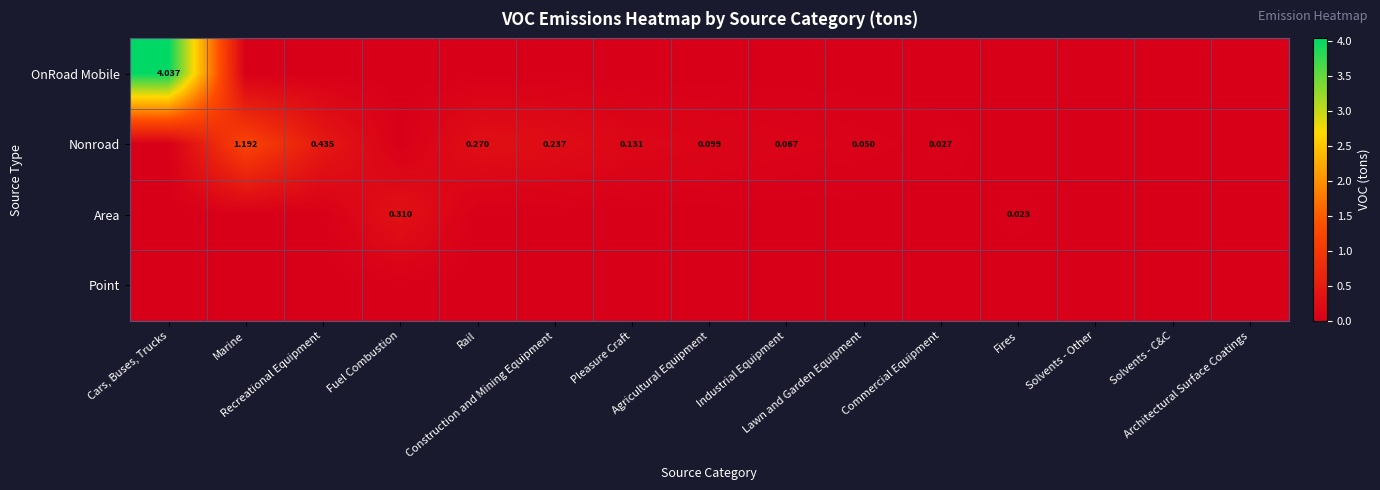

What is the difference between the maximum and minimum values in the OnRoad Mobile series?

4.0